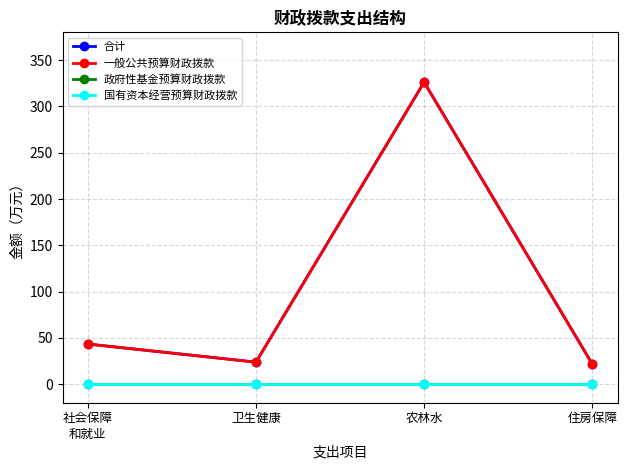

Does the chart have visible grid lines?

Yes